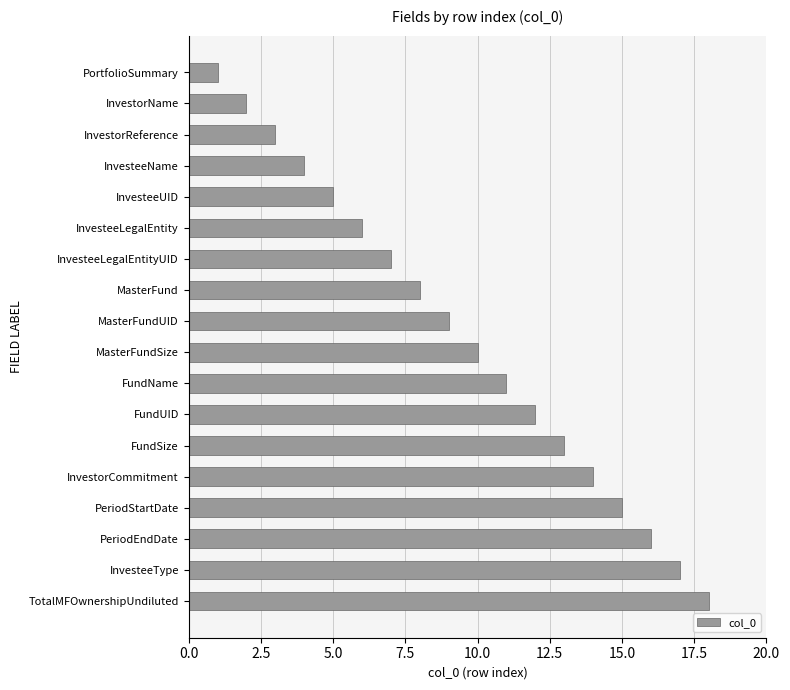

What is the difference between the maximum and minimum values?

17